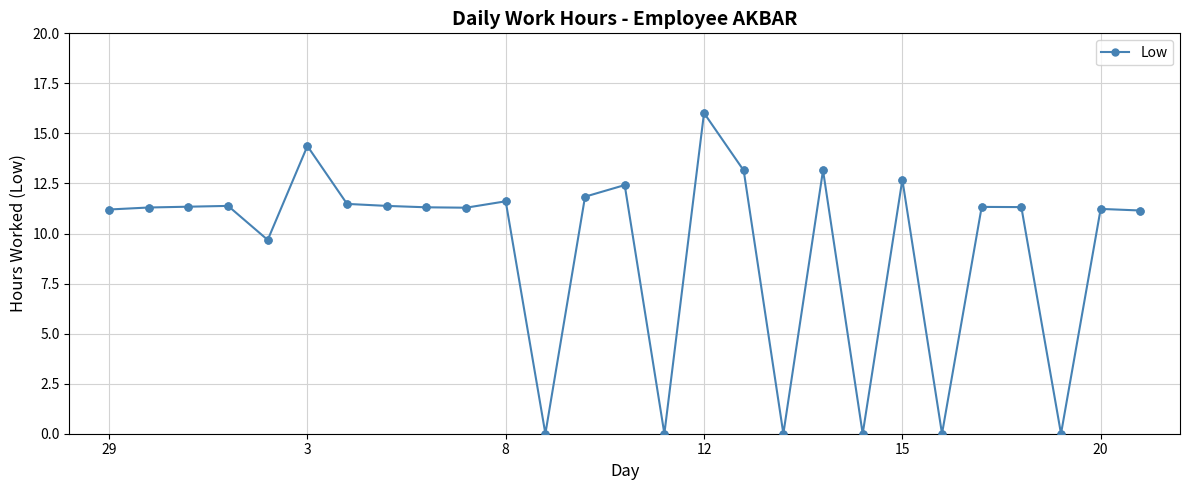

What is the difference between the second highest and minimum values?

14.4